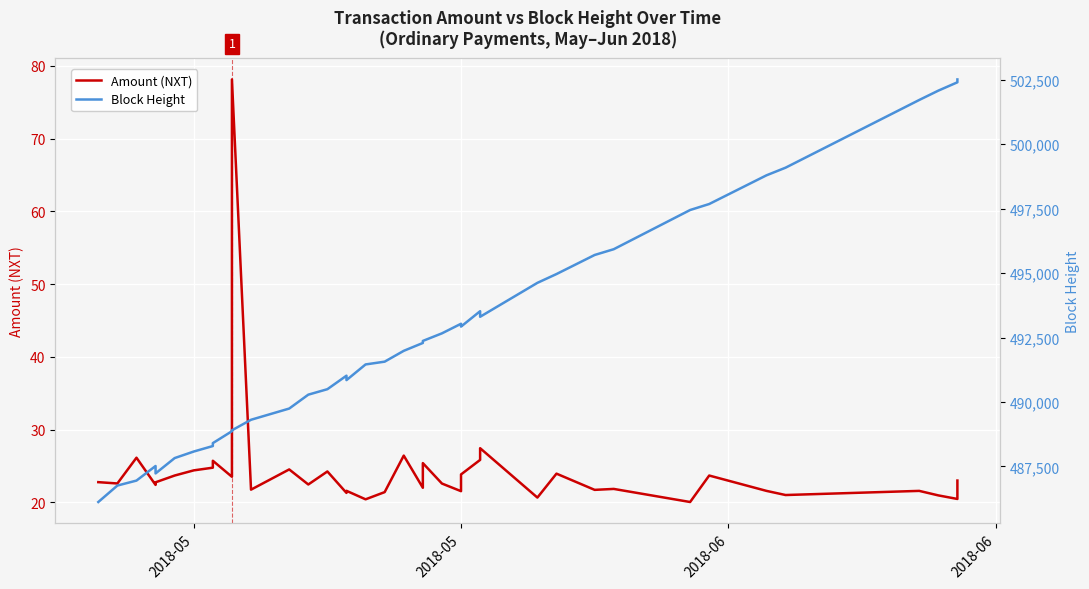

How many interior local valleys does the Amount (NXT) series have?

14